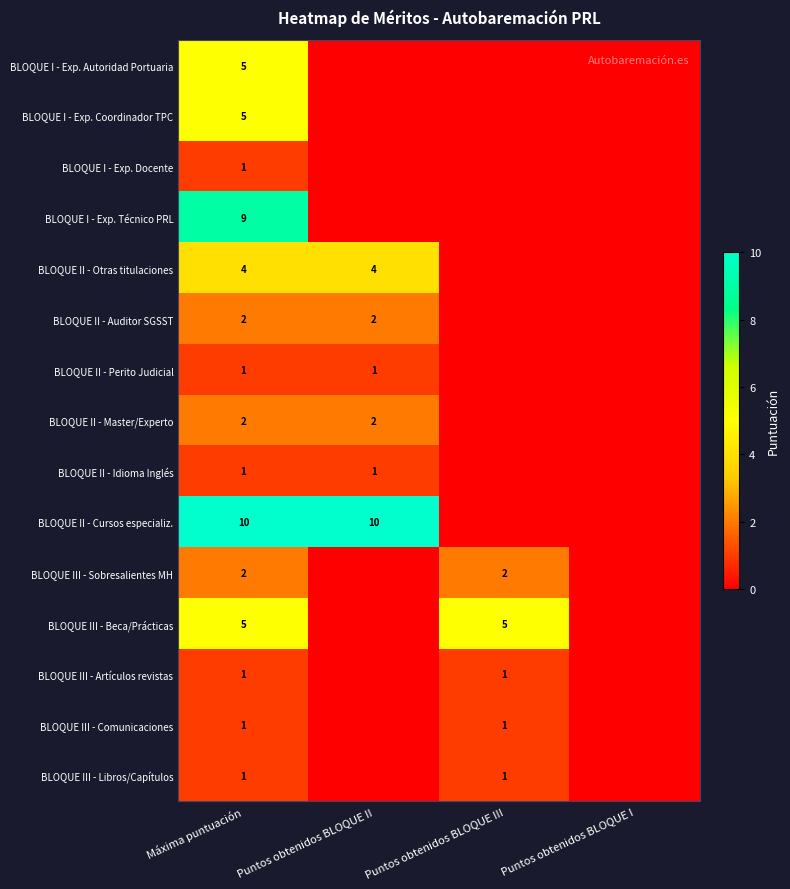

True or false: BLOQUE III - Comunicaciones has a value of 1 at Puntos obtenidos BLOQUE III.

True